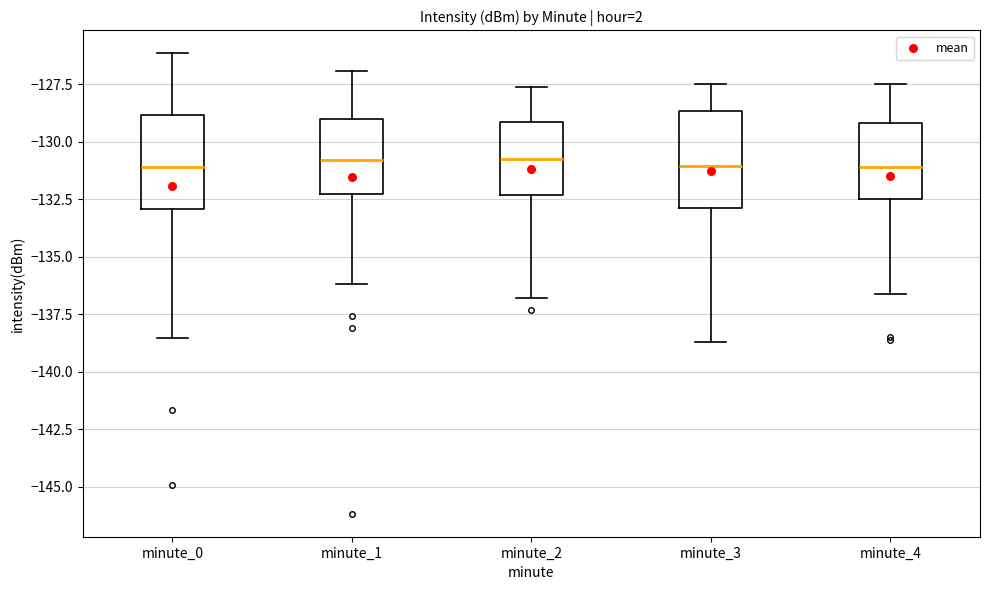

Reading left to right, transcribe this box plot: for each box, give where its median line is, the range the box spans, and where its two whiskers end, as read against the y-axis. The values are not printed on the chart, so give them approximately, as read against the axis.

minute_0: median -131.0, box -133.0 to -129.0, whiskers -138.5 to -126.0
minute_1: median -131.0, box -132.0 to -129.0, whiskers -136.0 to -127.0
minute_2: median -130.5, box -132.5 to -129.0, whiskers -137.0 to -127.5
minute_3: median -131.0, box -133.0 to -128.5, whiskers -138.5 to -127.5
minute_4: median -131.0, box -132.5 to -129.0, whiskers -136.5 to -127.5